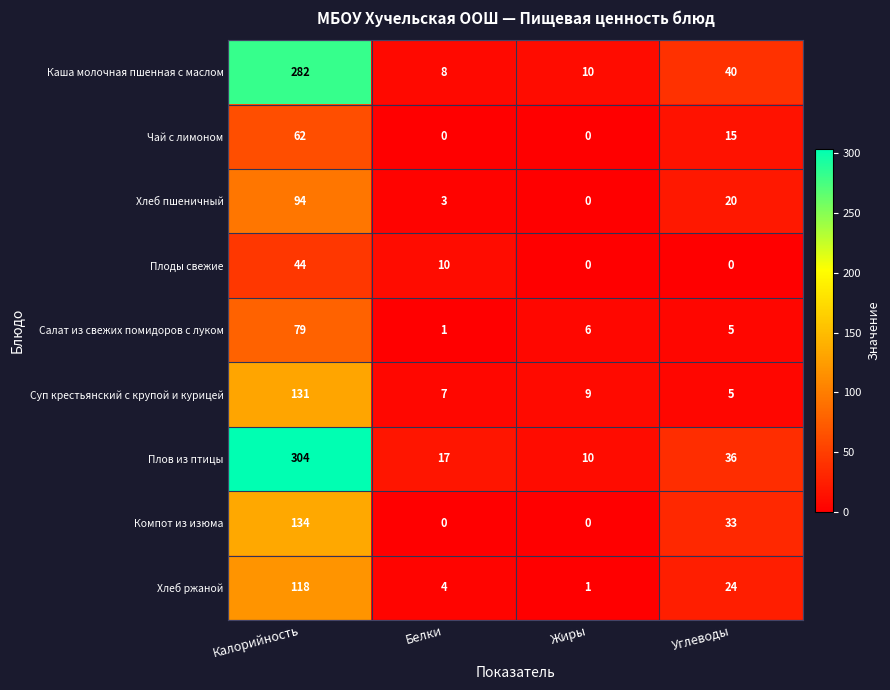

Which series has the widest spread of values?

Плов из птицы